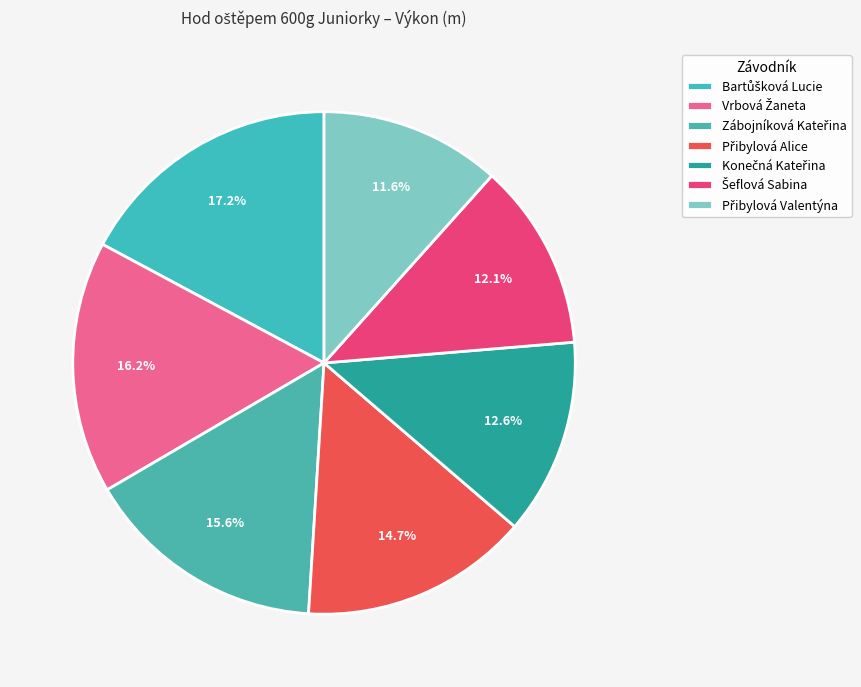

Does Bartůšková Lucie account for over 50% of the chart?

No